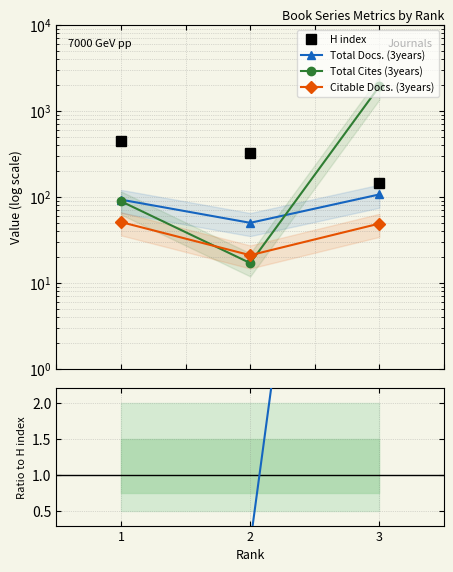

What is the average value of the Total Cites (3years) / H index series?

4.5